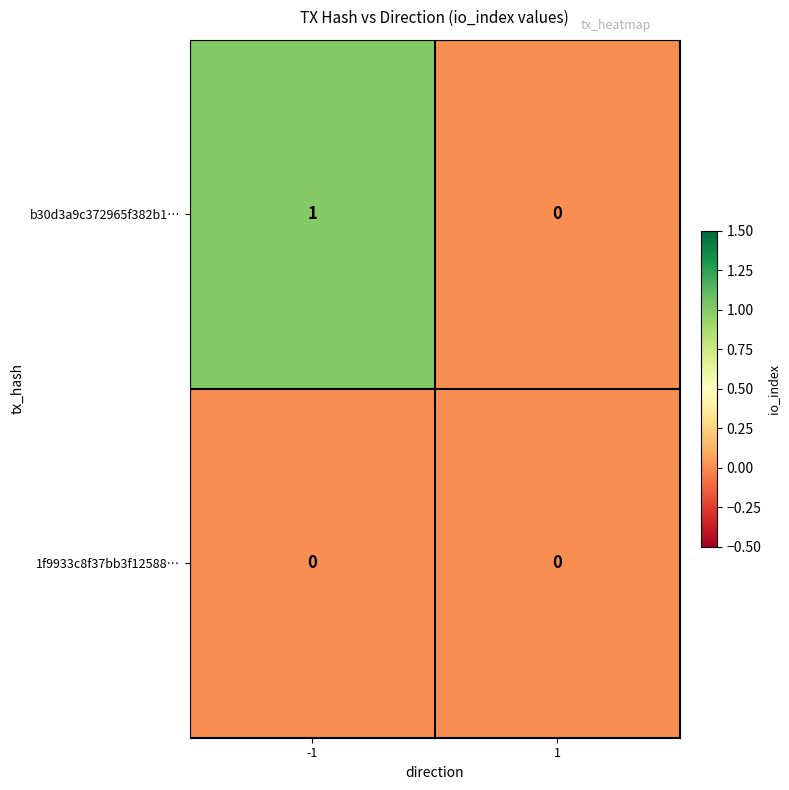

What is the greatest value displayed?

1